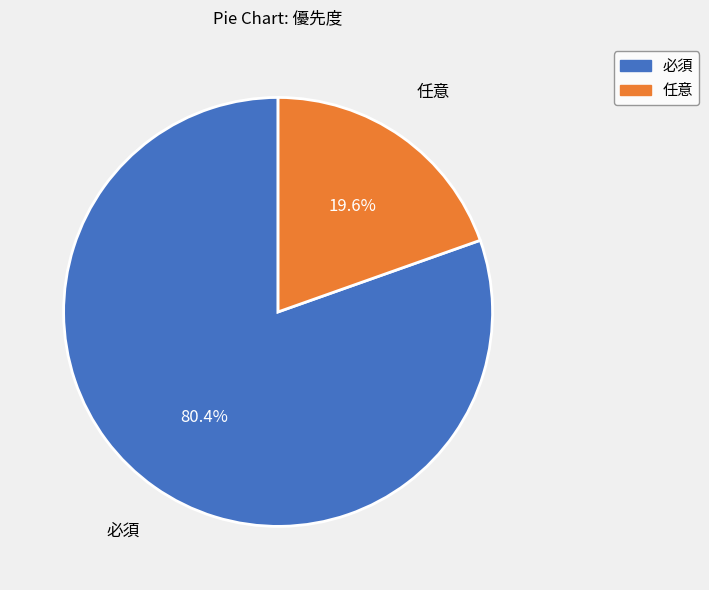

Is 必須 the majority of the pie?

Yes